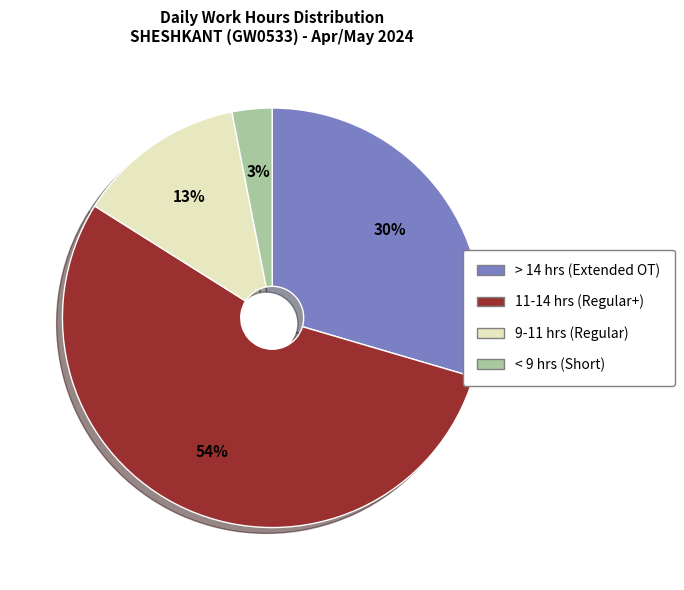

What percentage is the 11-14 hrs (Regular+) slice, to the nearest percent?

54%